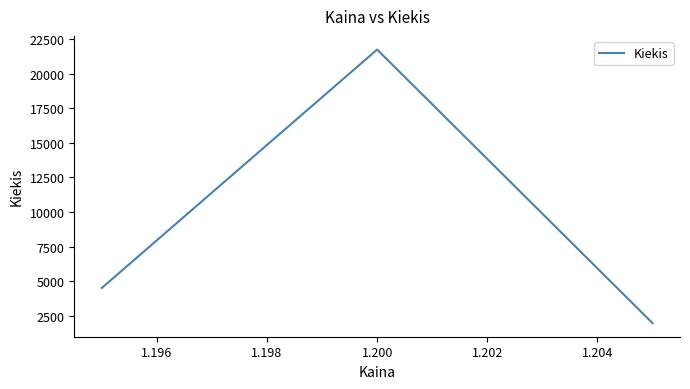

Count the number of categories in the chart.

3